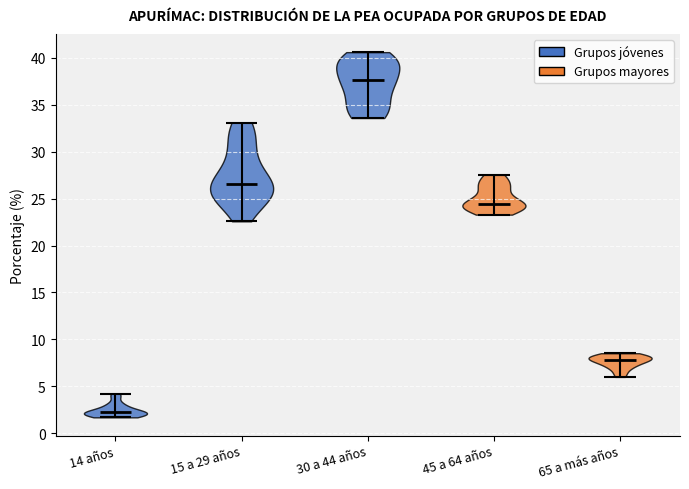

Reading left to right, read every violin against the y-axis: where its median line is, and the lowest and highest points it reaches. The values are not printed on the chart, so give them approximately, as read against the axis.

14 años: median line 2.0, lowest point 1.5, highest point 4.0
15 a 29 años: median line 26.5, lowest point 22.5, highest point 33.0
30 a 44 años: median line 37.5, lowest point 33.5, highest point 40.5
45 a 64 años: median line 24.5, lowest point 23.5, highest point 27.5
65 a más años: median line 8.0, lowest point 6.0, highest point 8.5